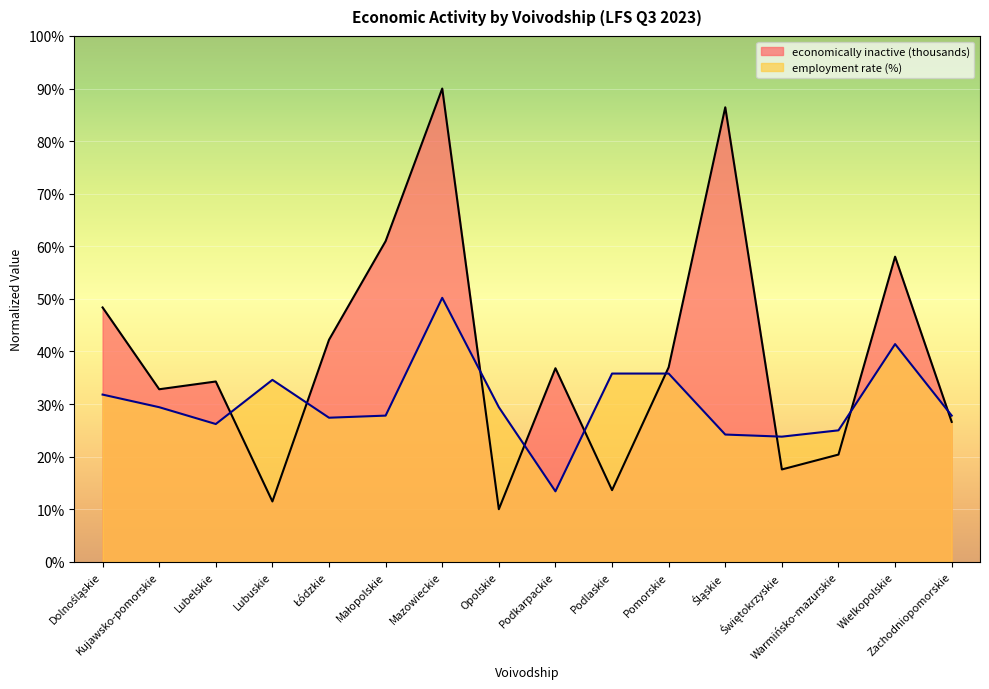

Is the value of economically inactive (thousands) at Małopolskie greater than the value of employment rate (%) at Łódzkie?

Yes